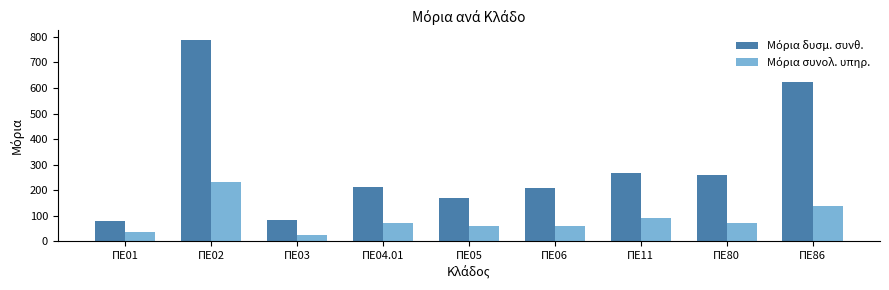

What is the spread (max minus min) of values at ΠΕ01?

43.6